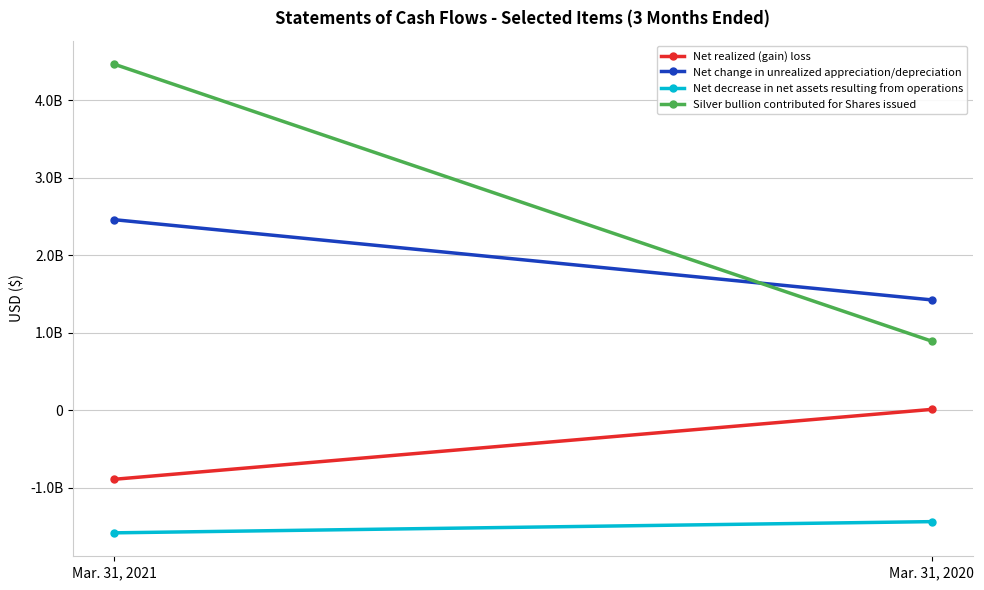

What is the sum of the Silver bullion contributed for Shares issued values at Mar. 31, 2021 and Mar. 31, 2020?

5358488274